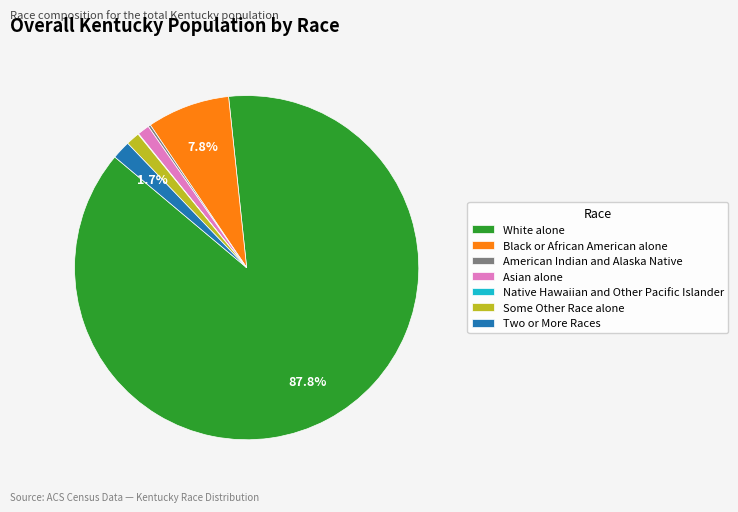

Does Asian alone account for over 50% of the chart?

No